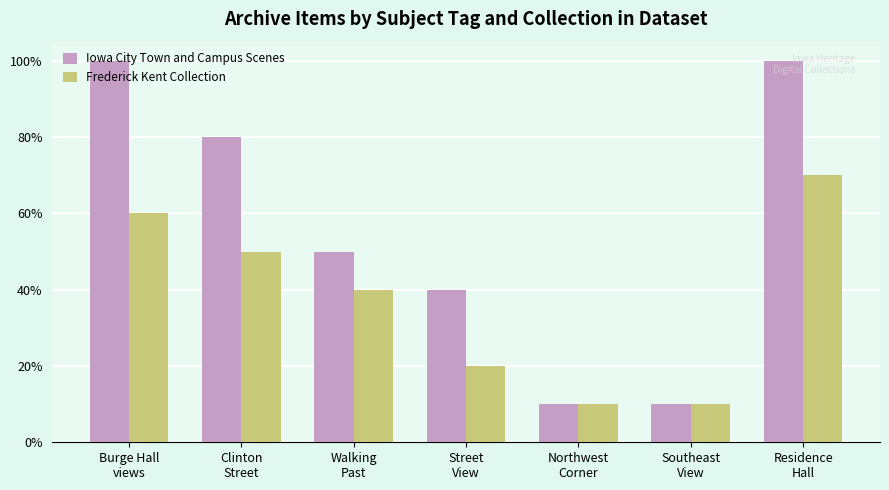

What are all the series names shown in the legend?

Iowa City Town and Campus Scenes, Frederick Kent Collection